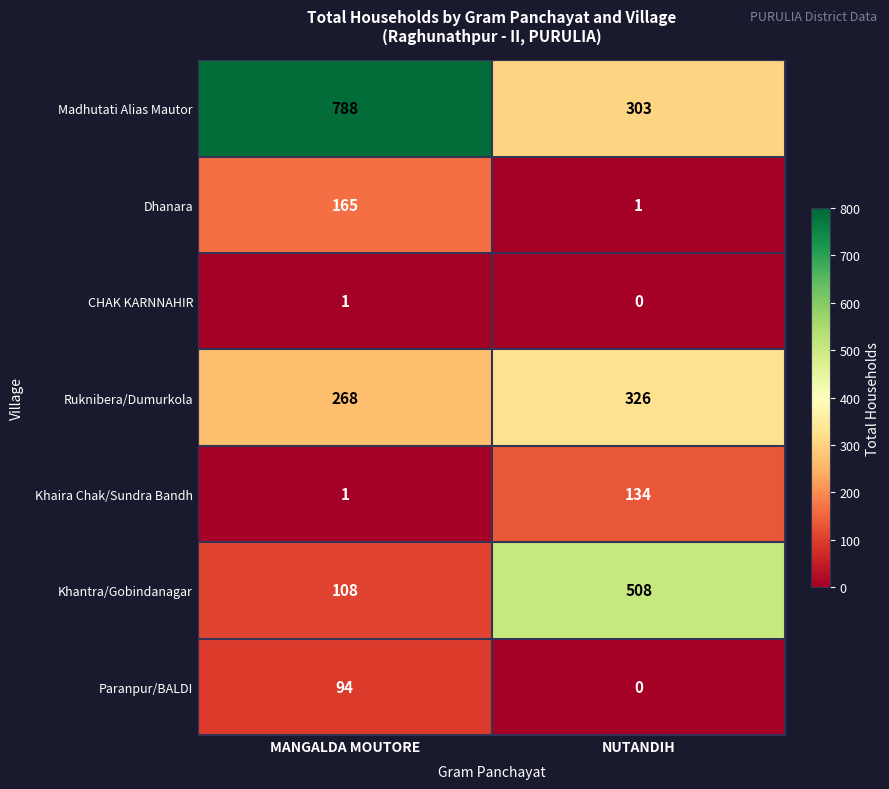

What is the difference between the Ruknibera/Dumurkola values at MANGALDA MOUTORE and NUTANDIH?

58